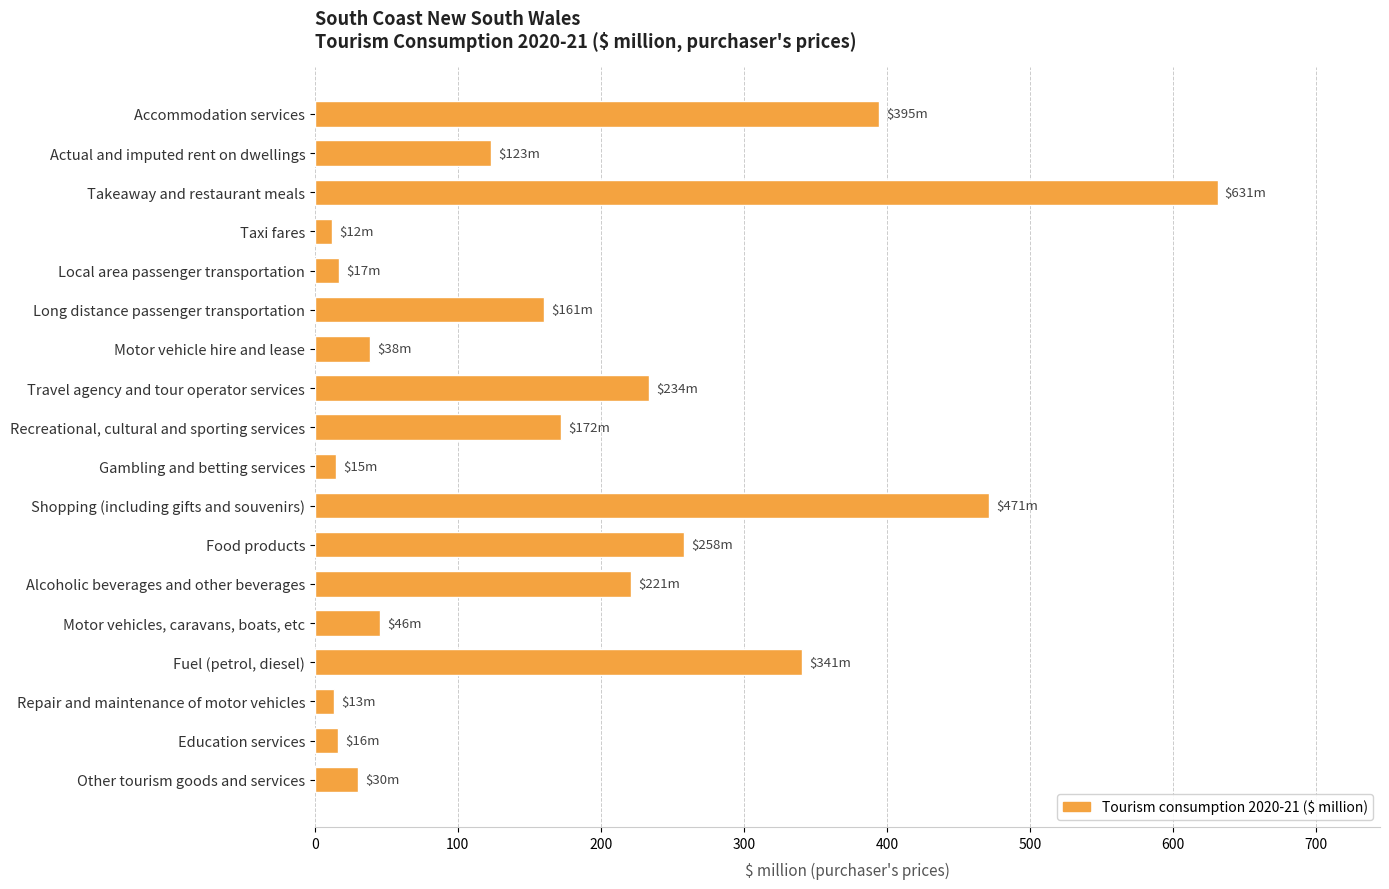

What is the sum of all values?

3194.2